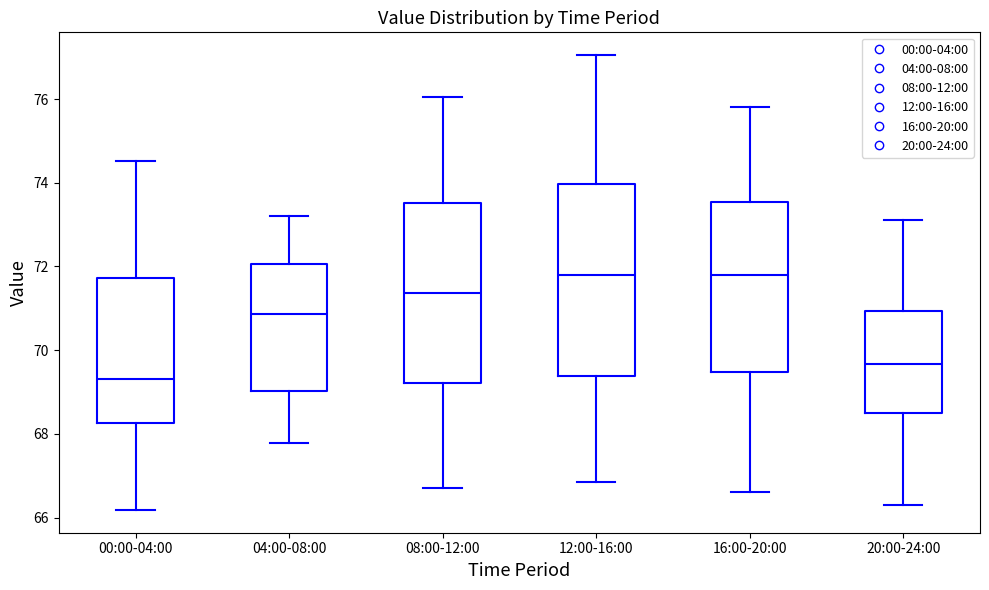

Reading left to right, read every box against the y-axis: the position of its median line, the range the box covers, and the ends of its whiskers. The values are not printed on the chart, so give them approximately, as read against the axis.

00:00-04:00: median 69.4, box 68.2 to 71.8, whiskers 66.2 to 74.6
04:00-08:00: median 70.8, box 69.0 to 72.0, whiskers 67.8 to 73.2
08:00-12:00: median 71.4, box 69.2 to 73.6, whiskers 66.8 to 76.0
12:00-16:00: median 71.8, box 69.4 to 74.0, whiskers 66.8 to 77.0
16:00-20:00: median 71.8, box 69.4 to 73.6, whiskers 66.6 to 75.8
20:00-24:00: median 69.6, box 68.4 to 71.0, whiskers 66.4 to 73.2